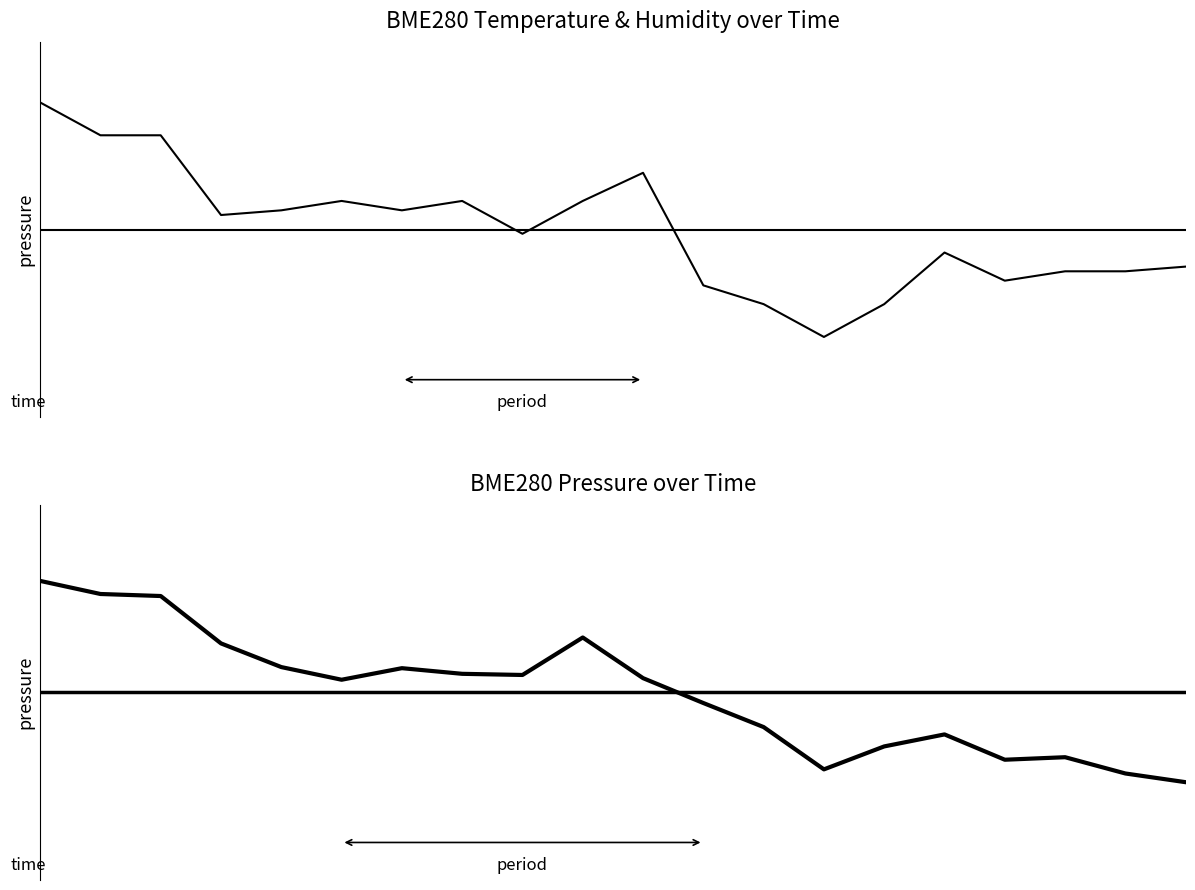

How many data points in BME280_temperature are above 0?

10